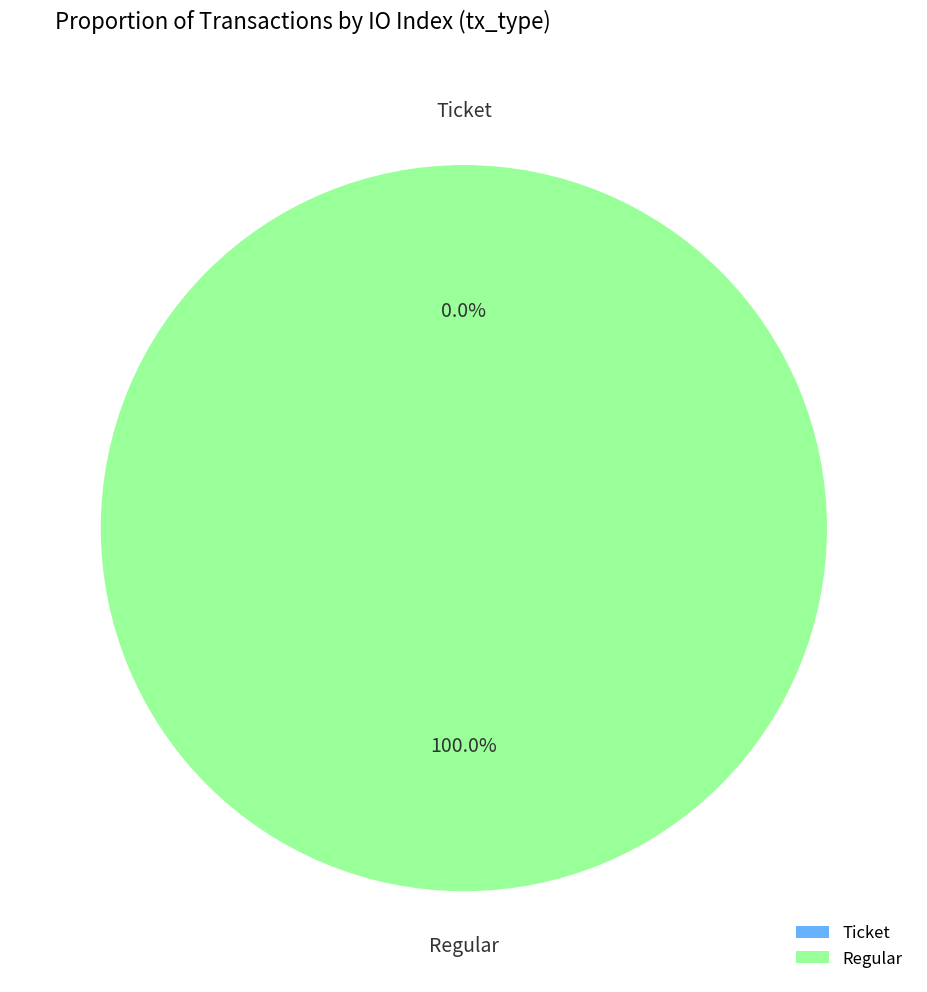

Between Regular (io_index=7) and Ticket (io_index=0), which is larger?

Regular (io_index=7)